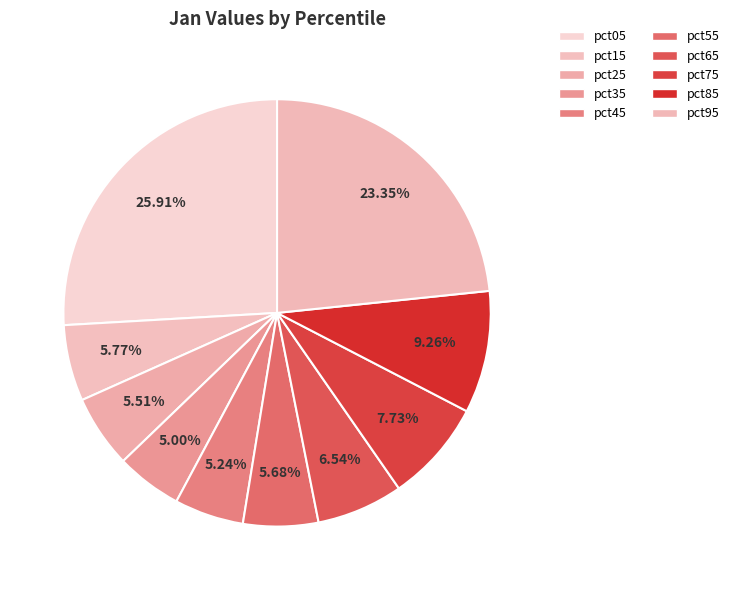

To the nearest percent, what is the combined percentage of pct25 and pct05?

31%